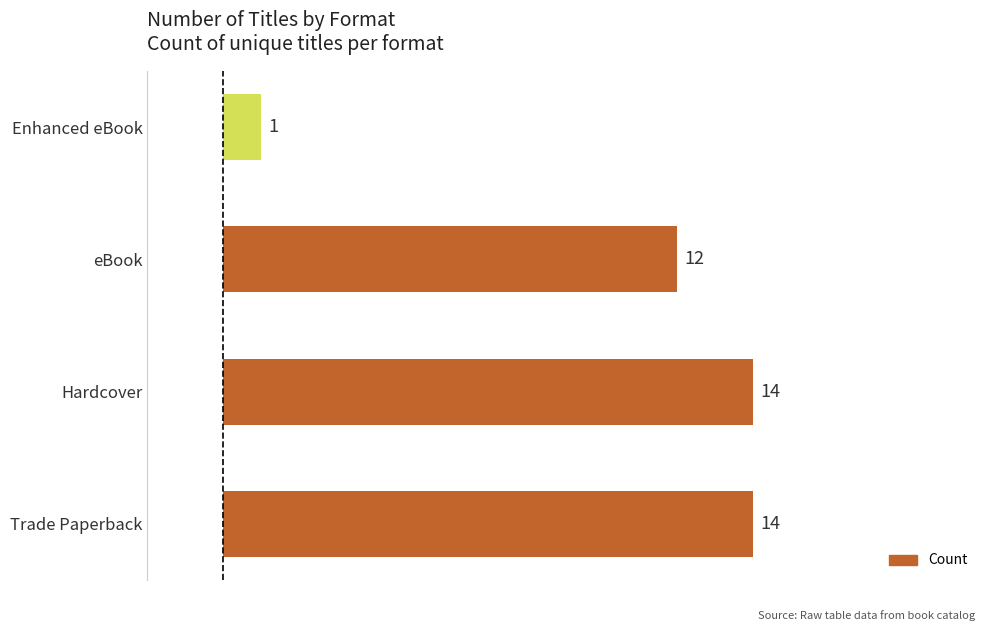

How many values are below 14?

2